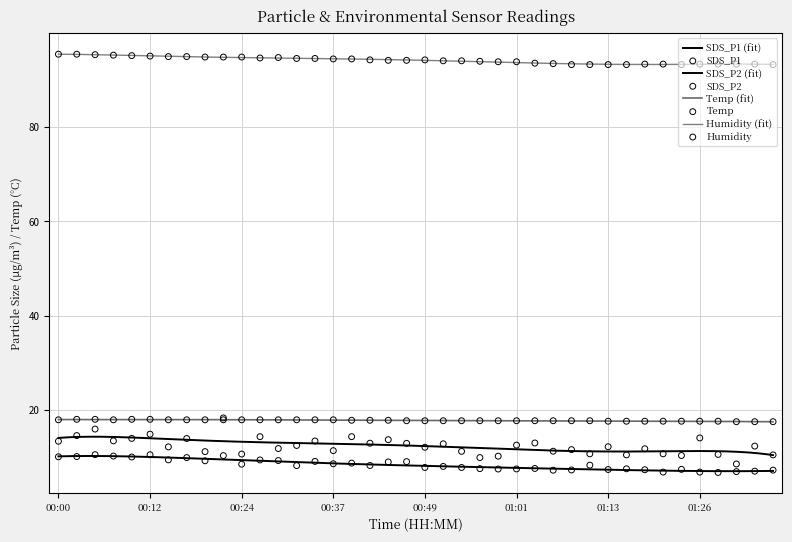

Which series has the largest Y range (max minus min)?

SDS_P1